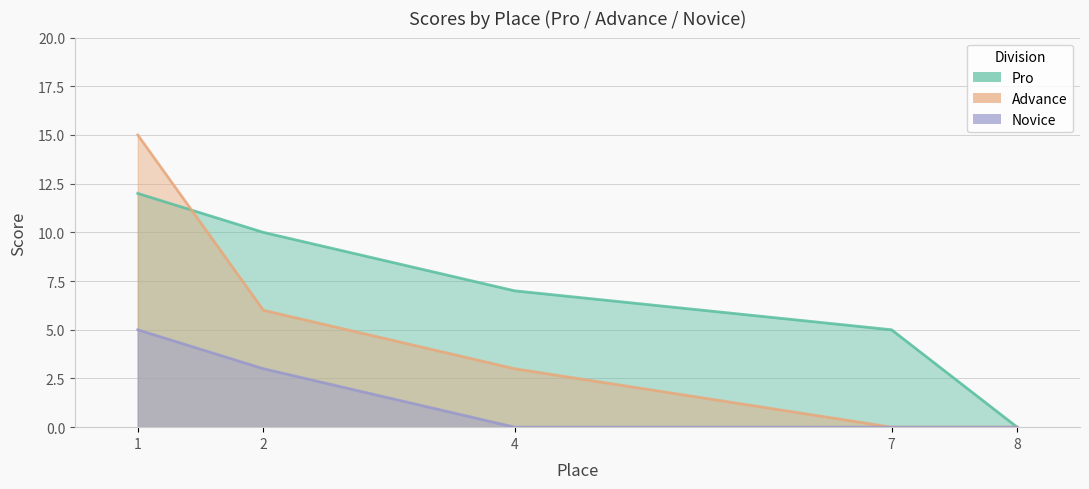

Which series has the largest range (max minus min)?

Advance